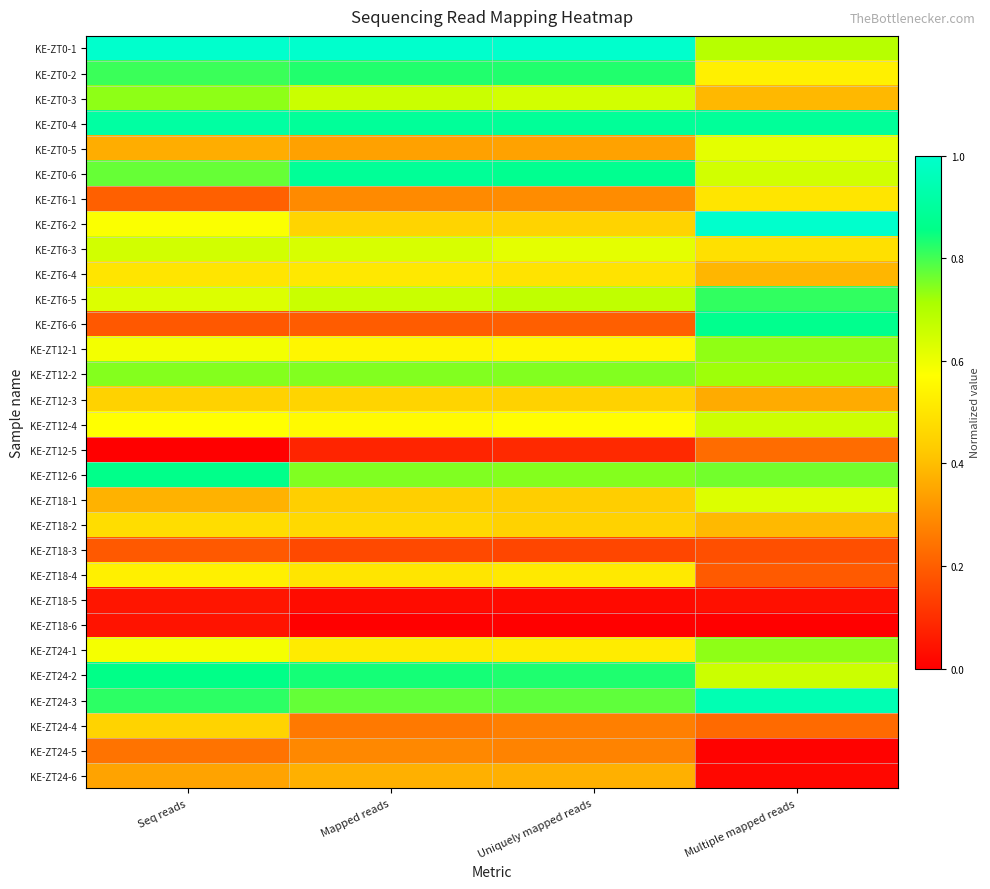

What is the total value across all series at Seq reads?

15.5